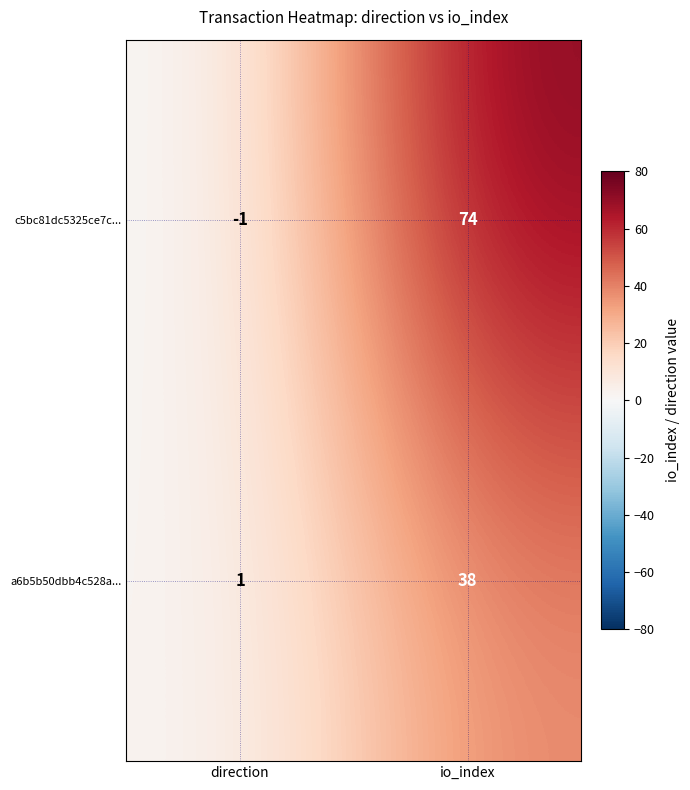

Which label corresponds to the largest value in the chart?

io_index